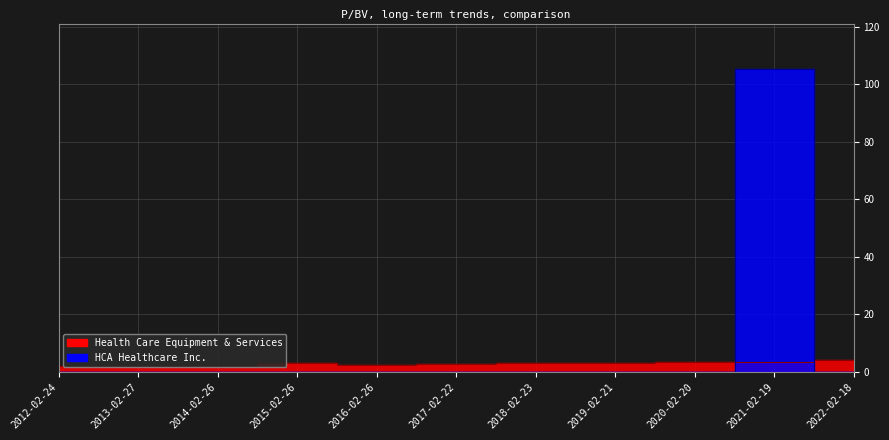

Is the value of HCA Healthcare Inc. at 2014-02-26 greater than the value of Health Care Equipment & Services at 2016-02-26?

No